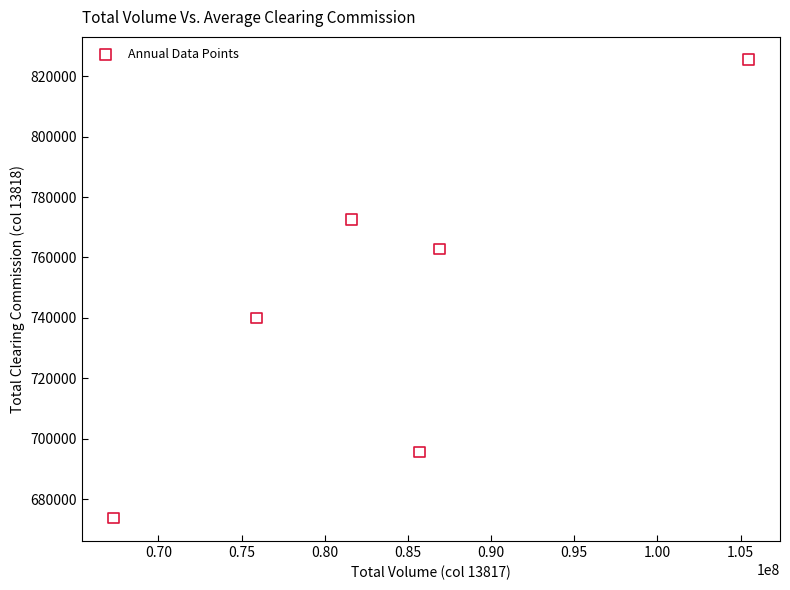

What is the average Y value?

745001.6